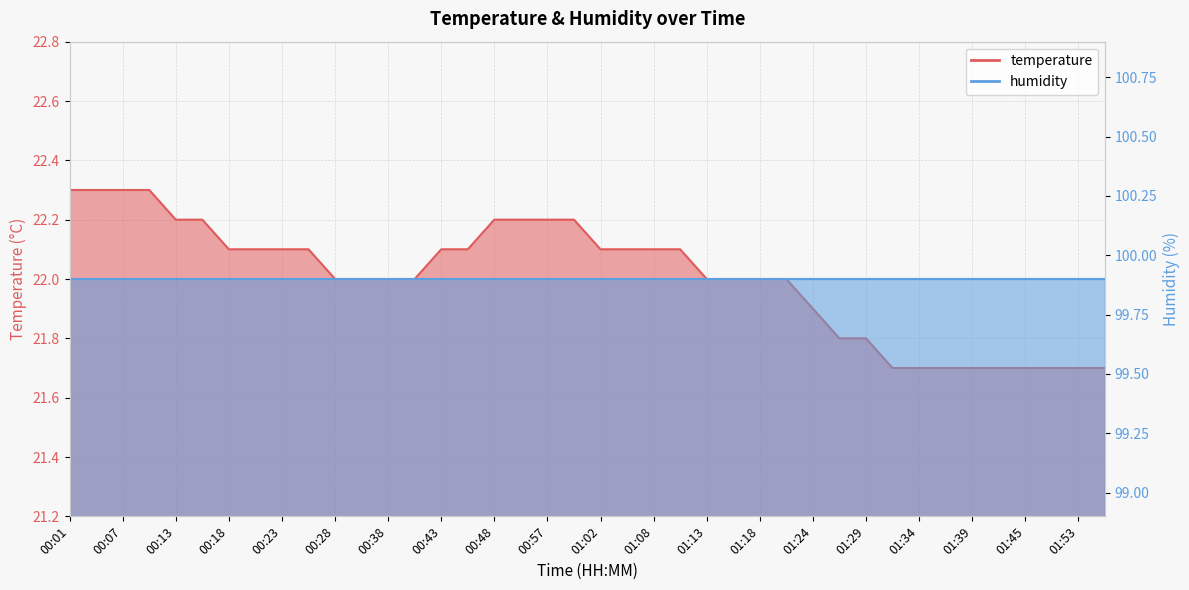

What value does the data have at 01:18?

22.0